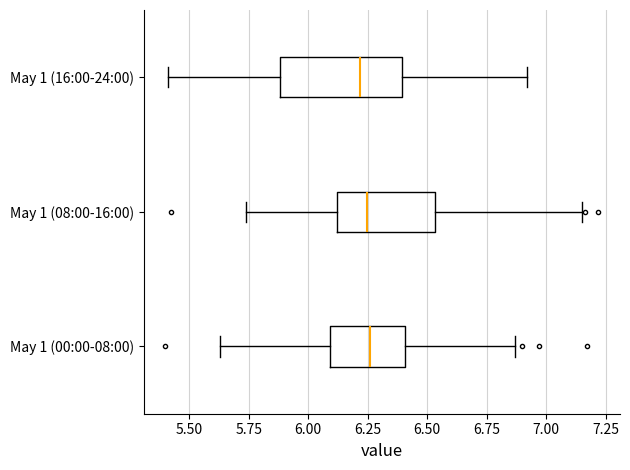

Comparing the boxes themselves (not the whiskers), which one is the widest?

May 1 (16:00-24:00)